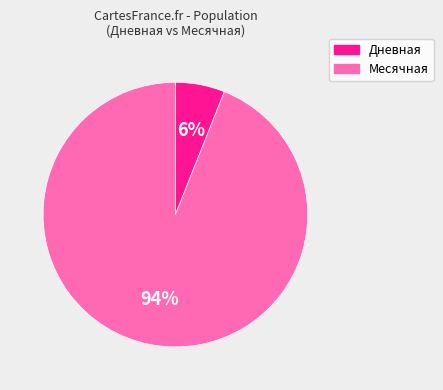

To the nearest percent, what is the combined percentage of Месячная and Дневная?

100%